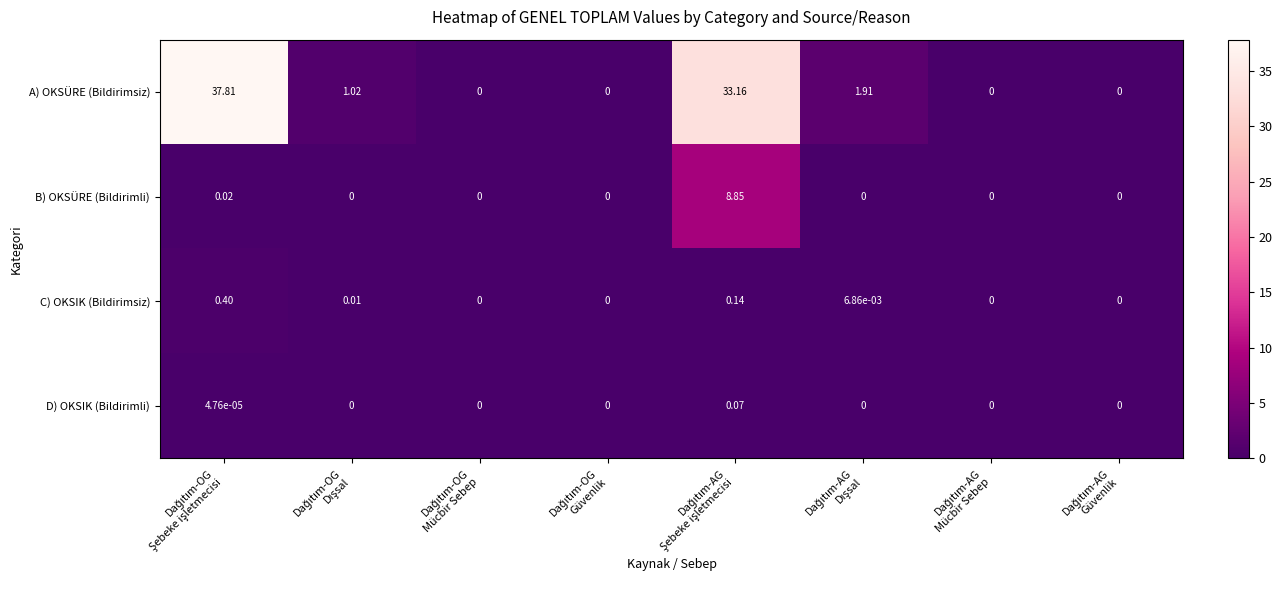

Which series has the largest total across all categories?

A) OKSÜRE (Bildirimsiz)